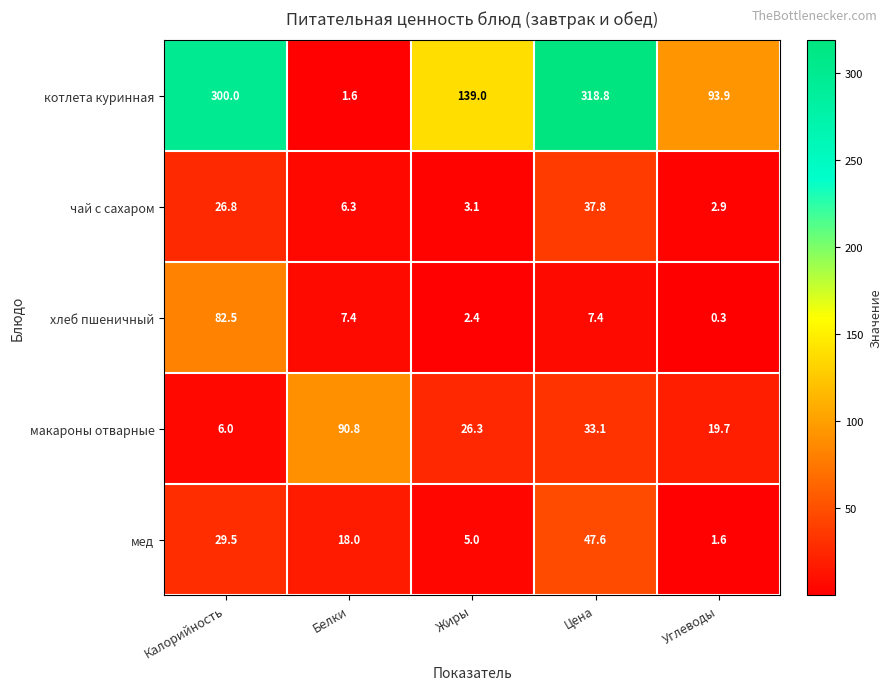

At which category is the sum across all series the highest?

Калорийность